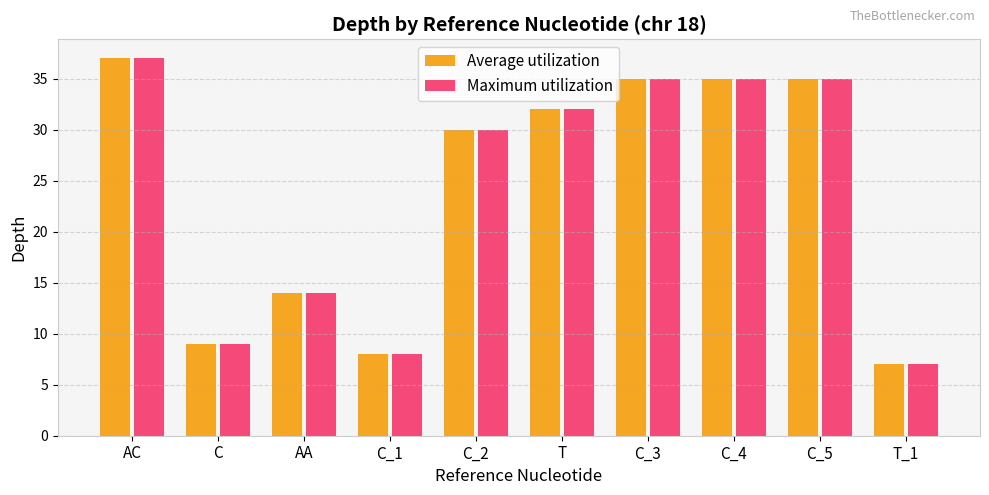

Reading left to right, transcribe all the data shown in this chart.

Average utilization: 37	9	14	8	30	32	35	35	35	7
Maximum utilization: 37	9	14	8	30	32	35	35	35	7